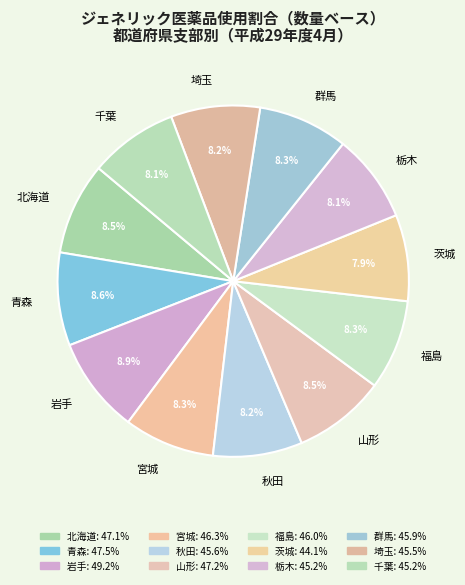

Is there any slice that represents more than half of the pie?

No